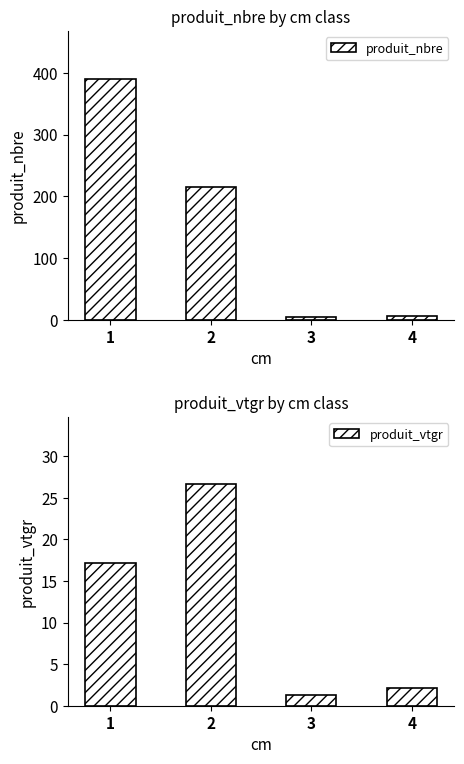

What is the sum of all produit_vtgr values?

47.3